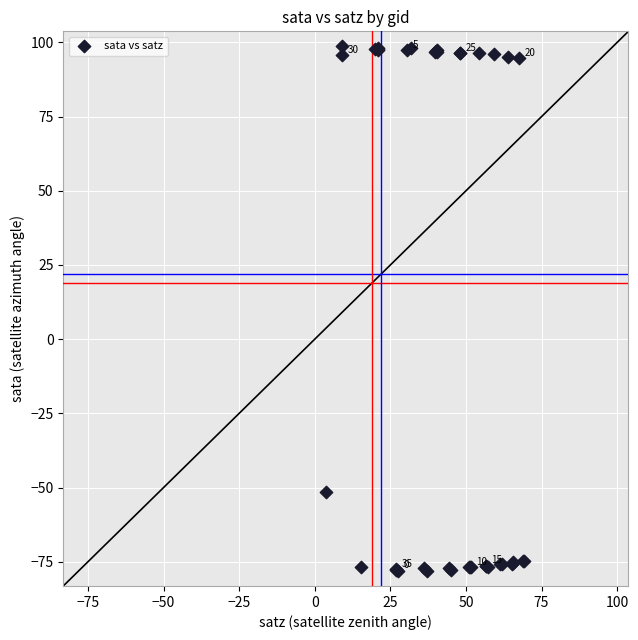

What Y value in the scatter plot is closest to 10?

-51.4